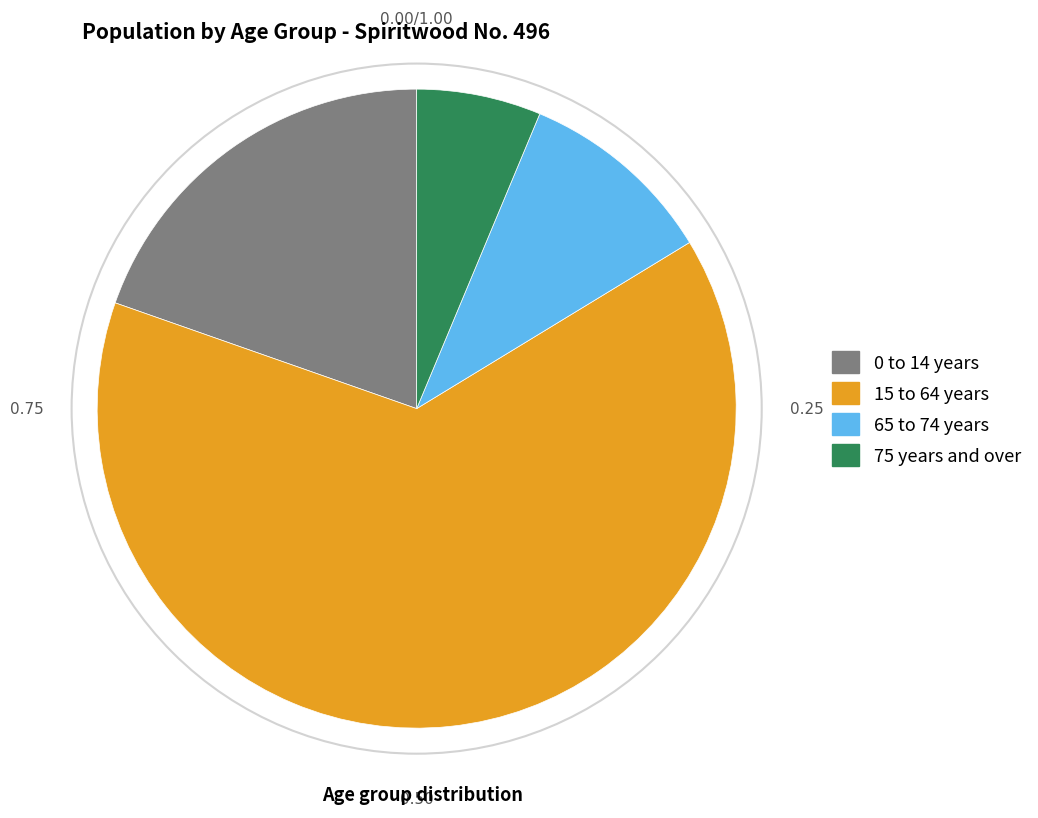

Does any single category account for the majority?

Yes